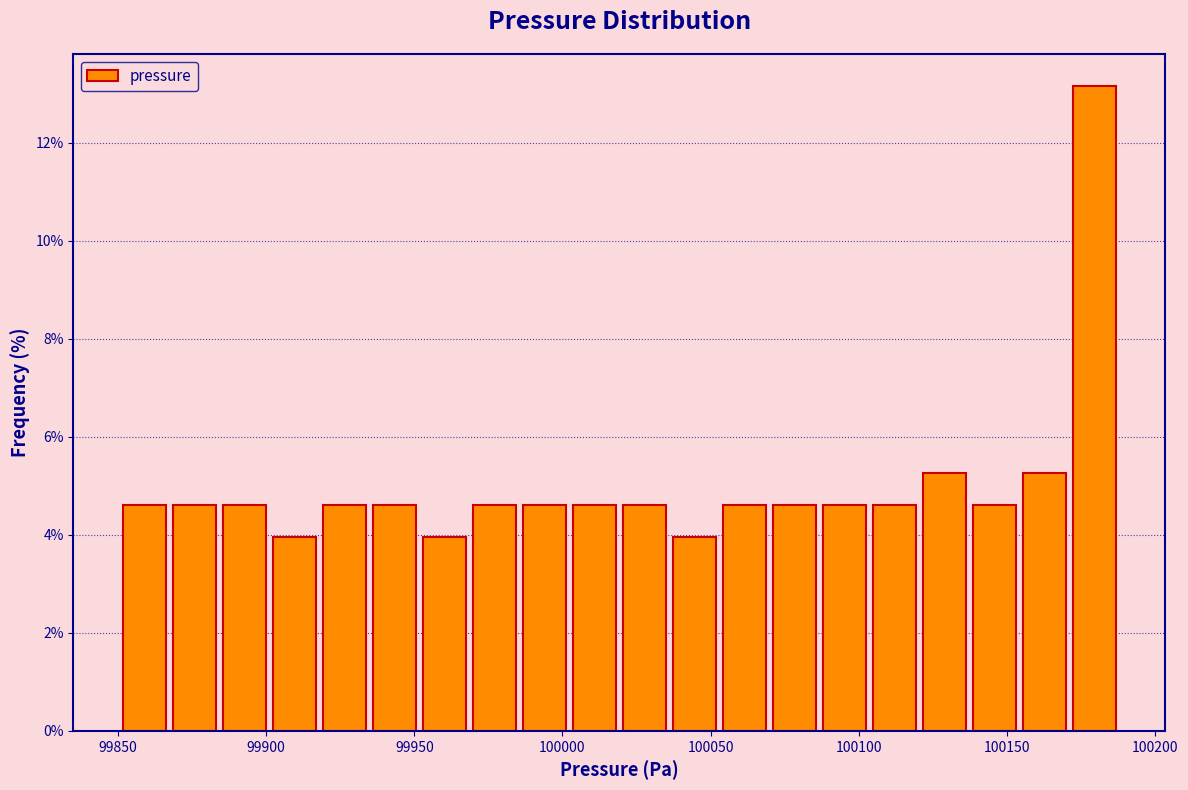

Around what value on the x-axis is the tallest bar? Give the approximate position of its centre, as read against the axis.

100180